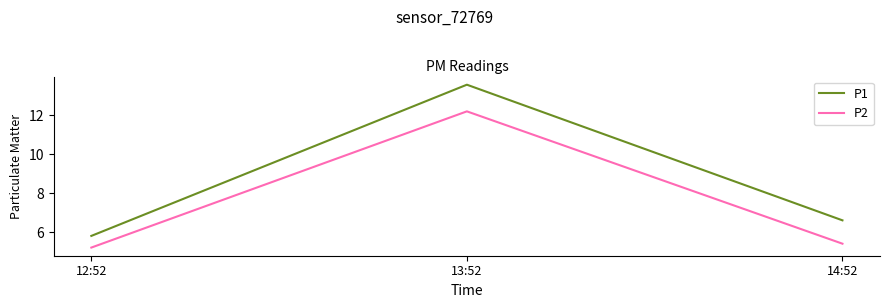

Rank the series at 12:52 from lowest to highest value.

P2, P1